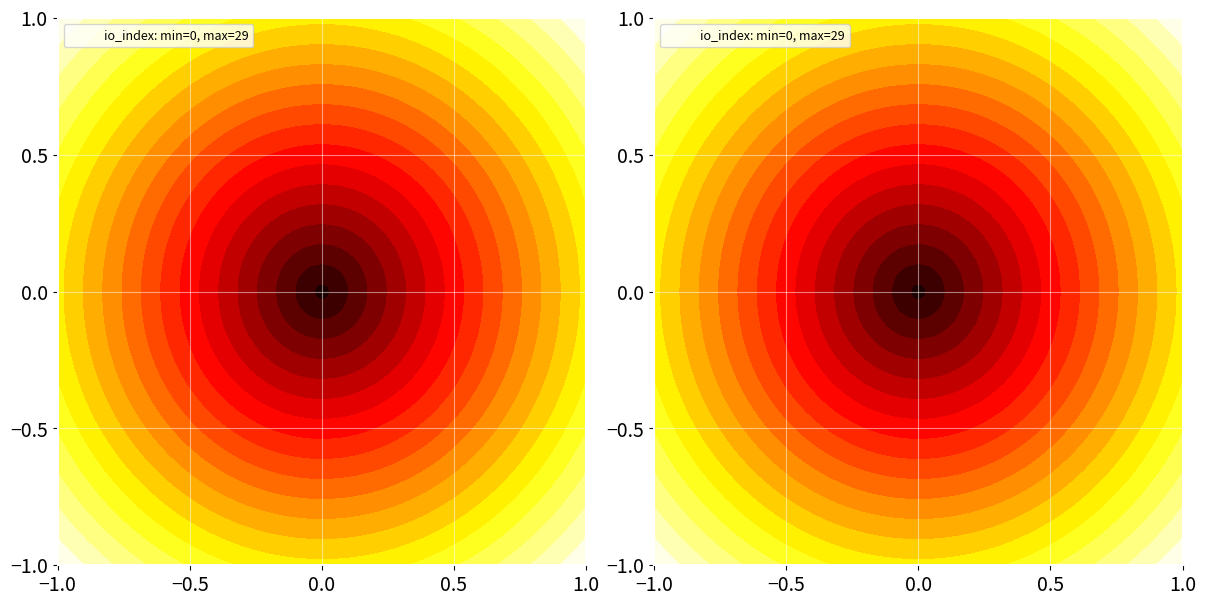

At how many categories does at least one series exceed 7?

1